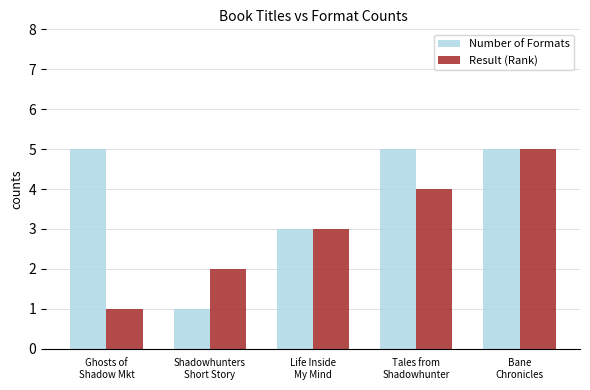

What is the value of the Number of Formats bar at the 1st from the left?

5